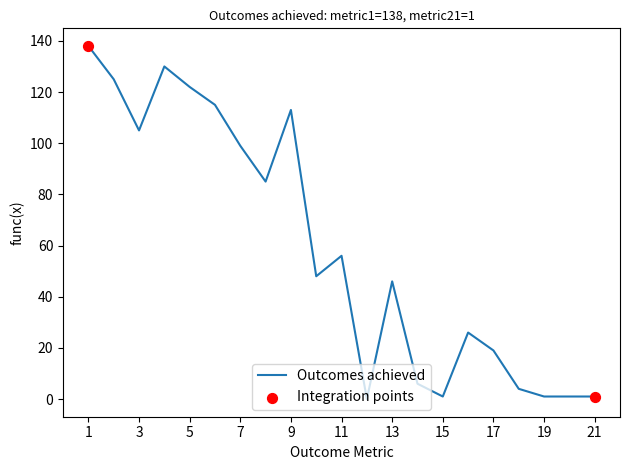

What is the difference between the maximum and minimum values?

138